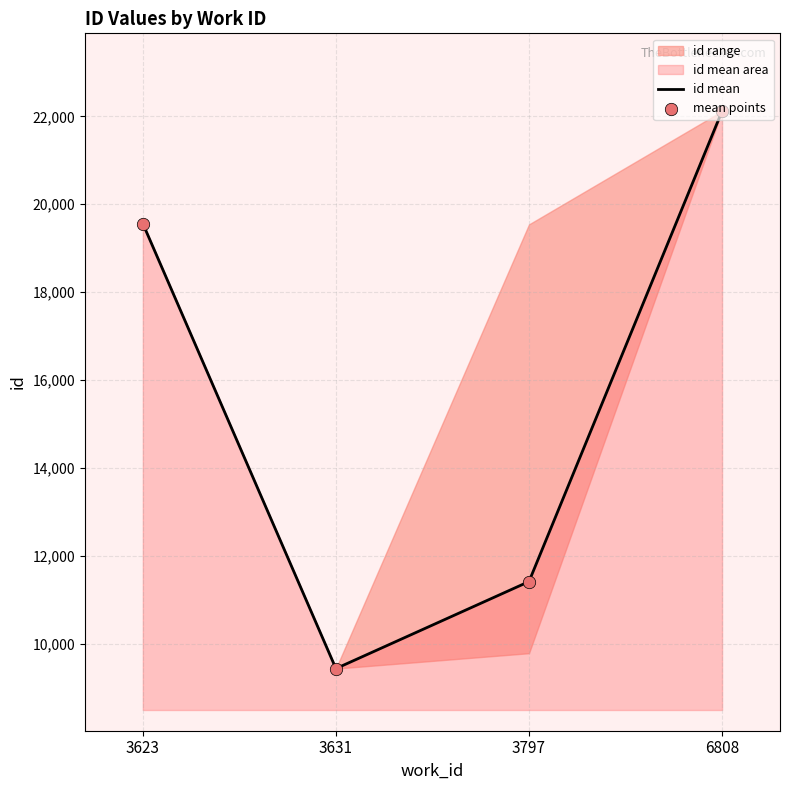

Which category has the highest value in the id mean series?

6808